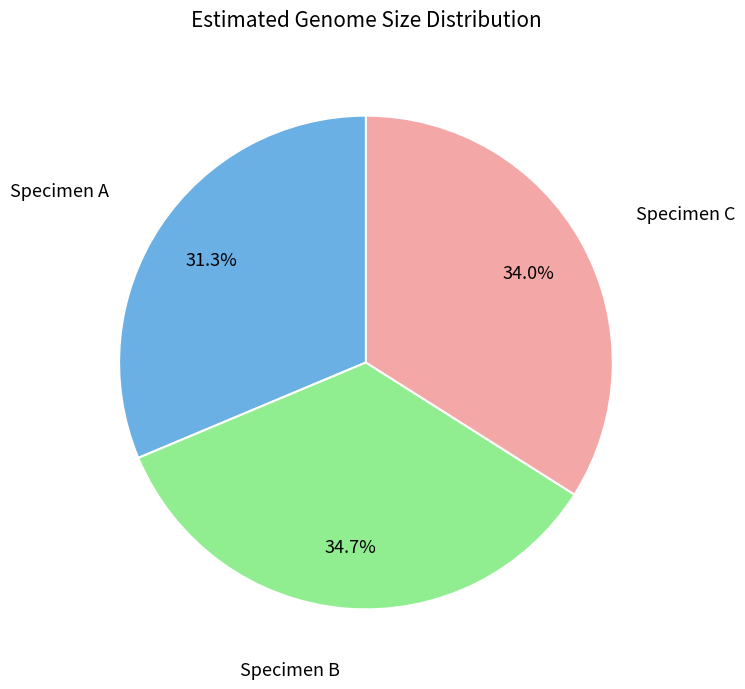

Which category has the smallest portion of the pie?

Specimen A